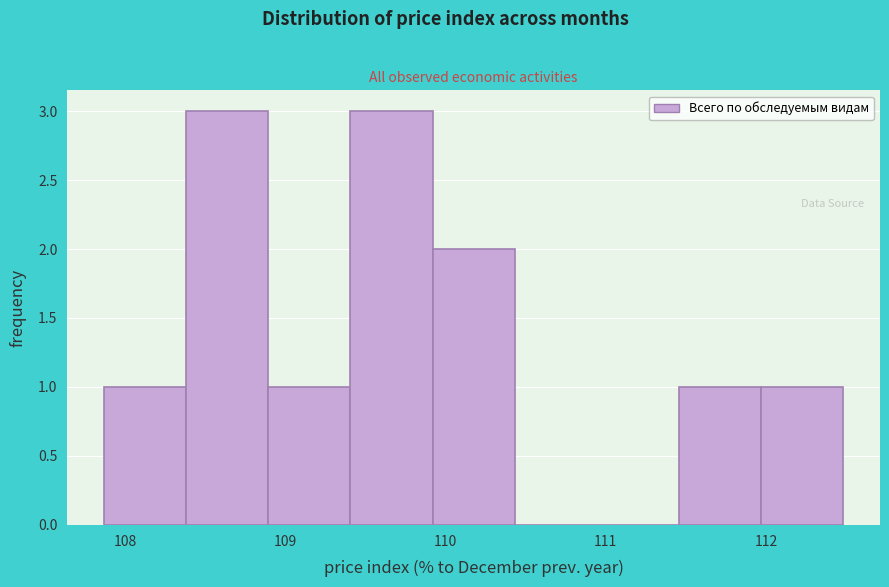

What is the height of the bar covering 109.4 to 109.9 on the x-axis? Neither the bar edges nor the heights are printed on the chart, so give them approximately, as read against the axes.

3